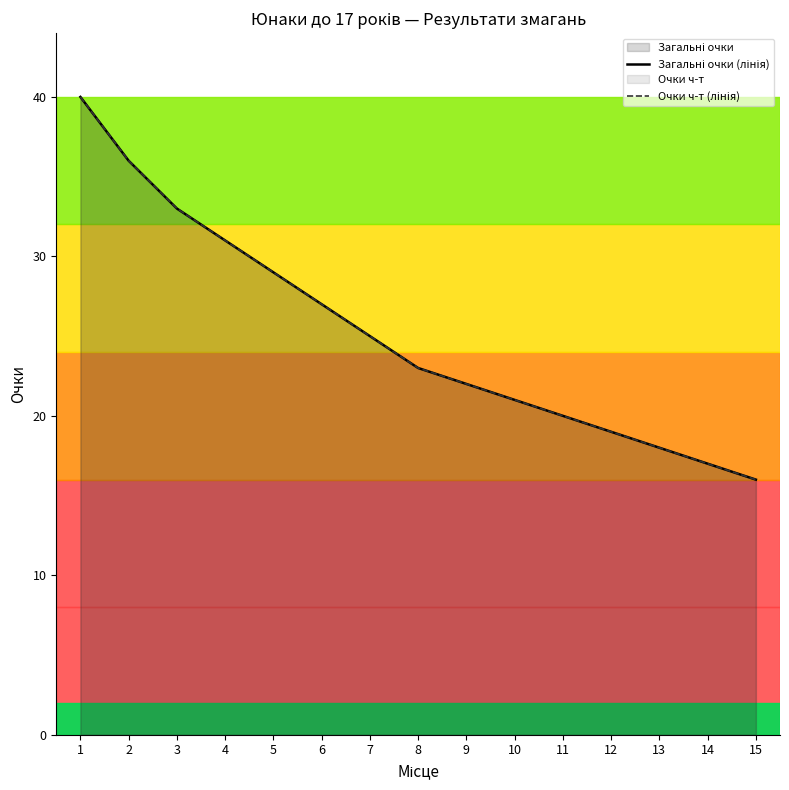

Count the number of categories in the chart.

15